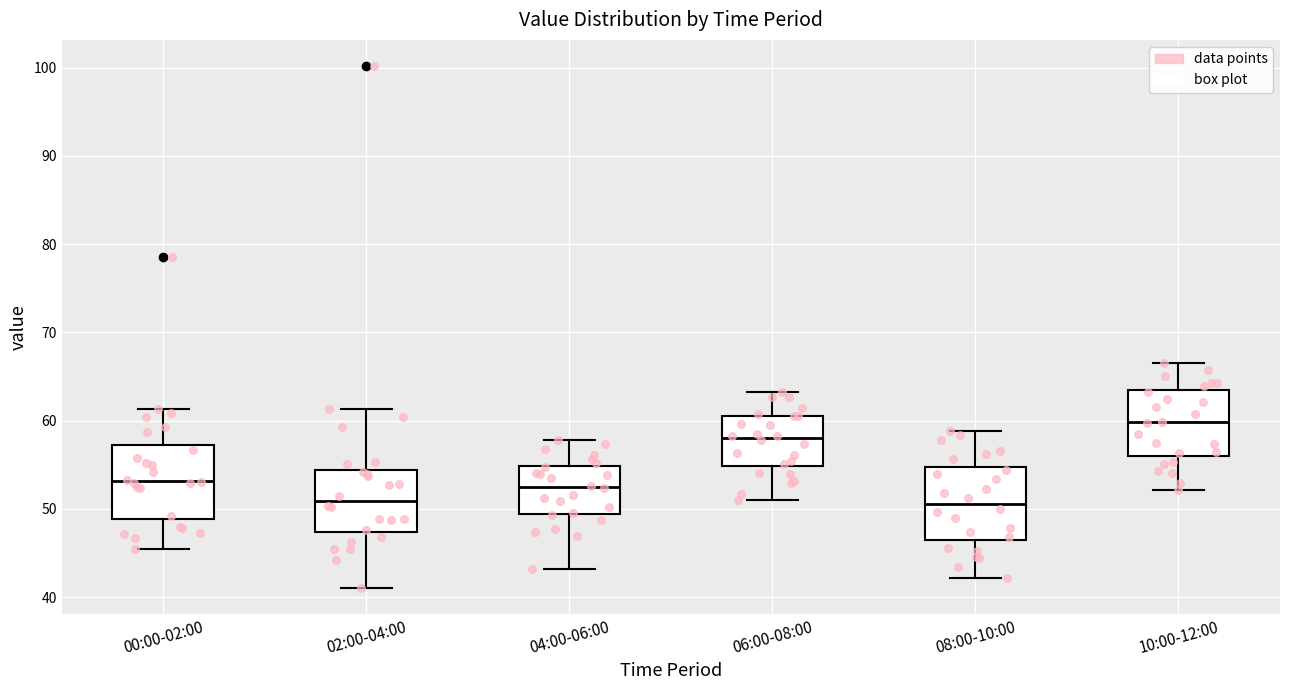

Reading left to right, read every box against the y-axis: the position of its median line, the range the box covers, and the ends of its whiskers. The values are not printed on the chart, so give them approximately, as read against the axis.

00:00-02:00: median 53, box 49 to 57, whiskers 45 to 61
02:00-04:00: median 51, box 47 to 54, whiskers 41 to 61
04:00-06:00: median 53, box 49 to 55, whiskers 43 to 58
06:00-08:00: median 58, box 55 to 61, whiskers 51 to 63
08:00-10:00: median 51, box 47 to 55, whiskers 42 to 59
10:00-12:00: median 60, box 56 to 63, whiskers 52 to 67